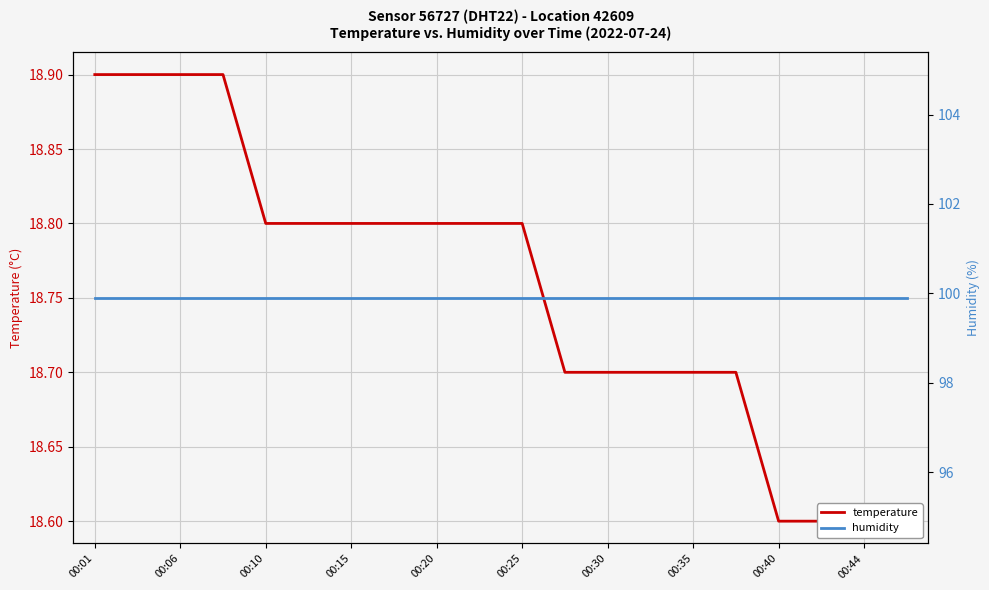

True or false: temperature and humidity cross at least once.

False